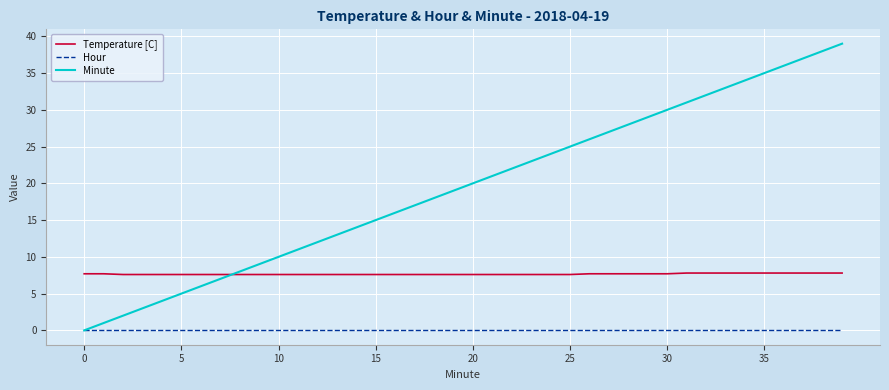

True or false: Hour and Temperature [C] intersect in this chart.

False